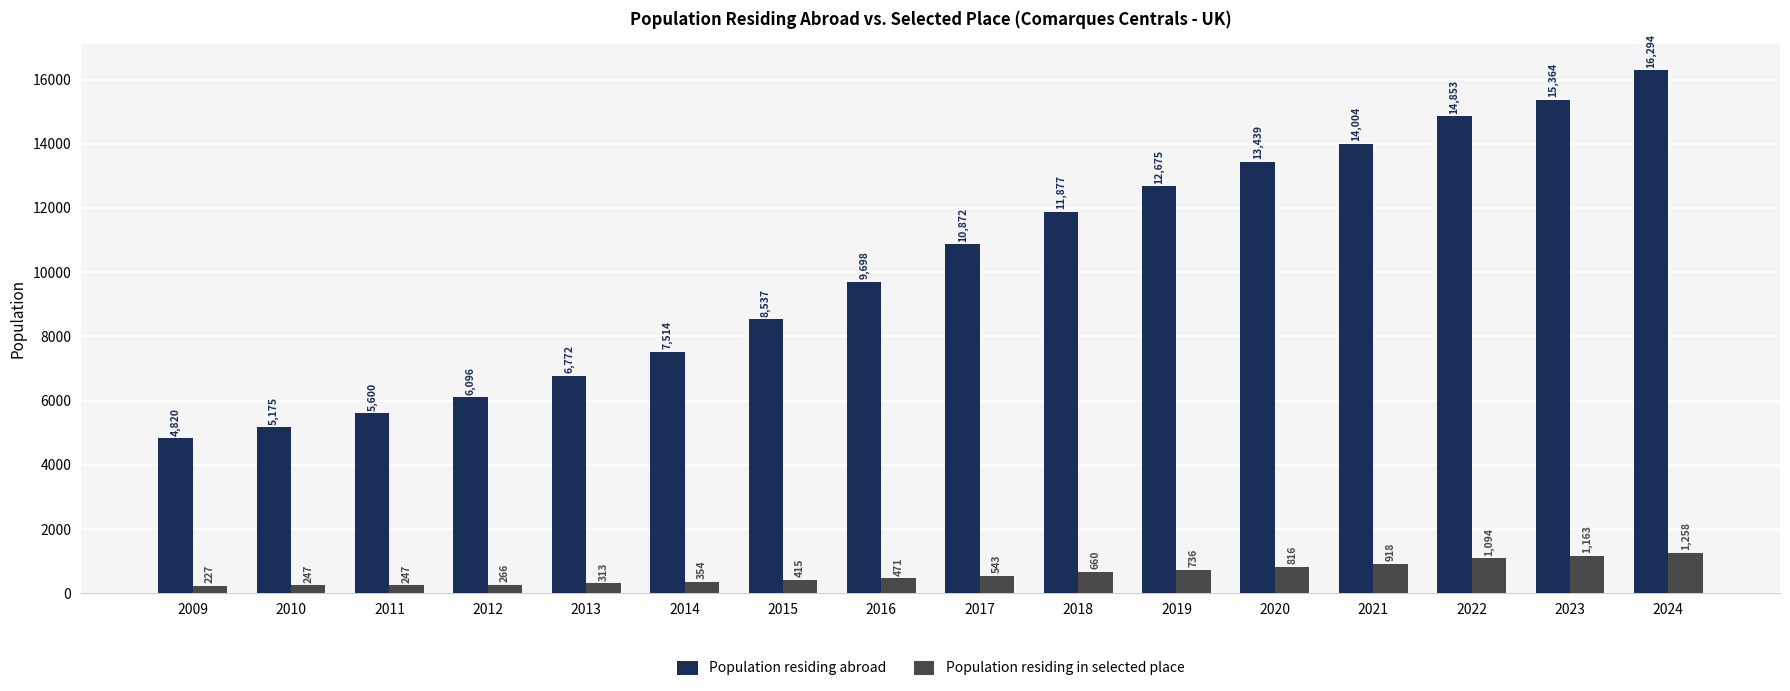

True or false: Population residing abroad has a value of 5600 at 2011.

True